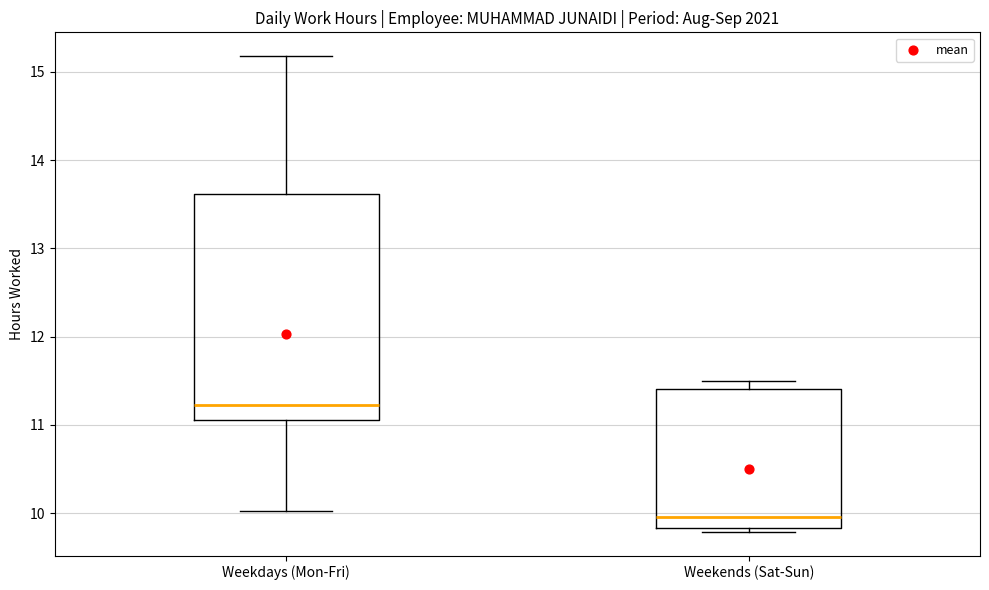

Reading left to right, transcribe this box plot: for each box, give where its median line is, the range the box spans, and where its two whiskers end, as read against the y-axis. The values are not printed on the chart, so give them approximately, as read against the axis.

Weekdays (Mon-Fri): median 11.2, box 11.1 to 13.6, whiskers 10.0 to 15.2
Weekends (Sat-Sun): median 10.0, box 9.8 to 11.4, whiskers 9.8 (just below the box's lower edge) to 11.5